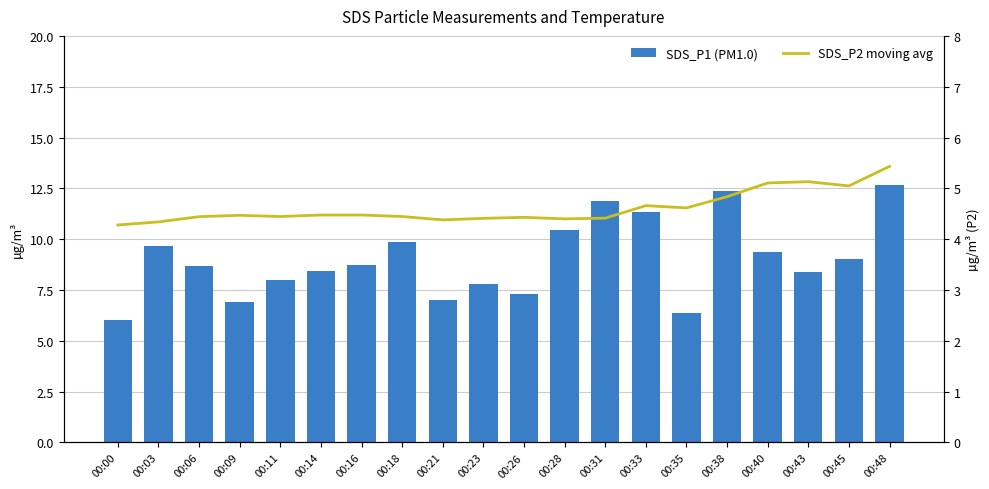

Reading left to right, what are all the values shown in this chart?

SDS_P1 (PM1.0): 6.0	9.7	8.7	6.9	8.0	8.4	8.7	9.8	7.0	7.8	7.3	10.4	11.9	11.3	6.4	12.4	9.3	8.4	9.1	12.7
SDS_P2 moving avg: 4.3	4.3	4.4	4.5	4.4	4.5	4.5	4.4	4.4	4.4	4.4	4.4	4.4	4.7	4.6	4.8	5.1	5.1	5.0	5.4